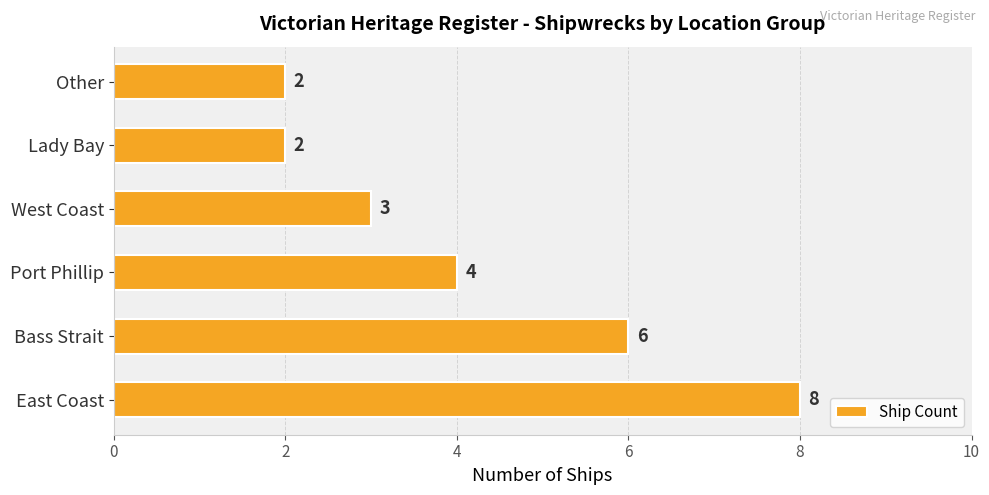

How many values are between 2 and 6?

5